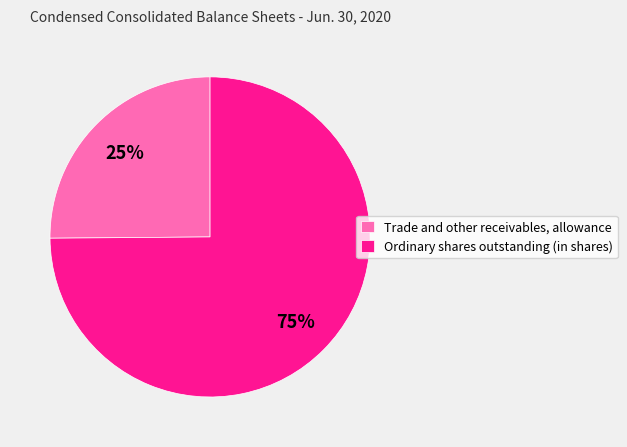

What is the ratio of the value at Ordinary shares outstanding (in shares) to the value at Trade and other receivables, allowance?

3.0